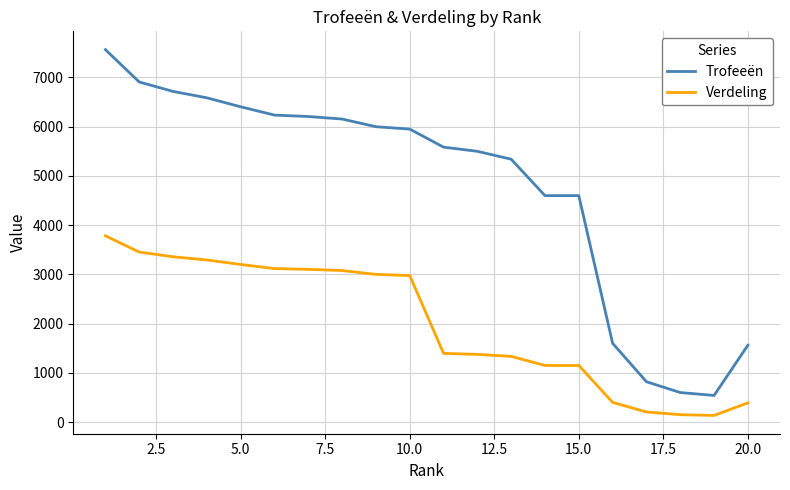

What is the difference between the maximum and minimum values in the Trofeeën series?

7025